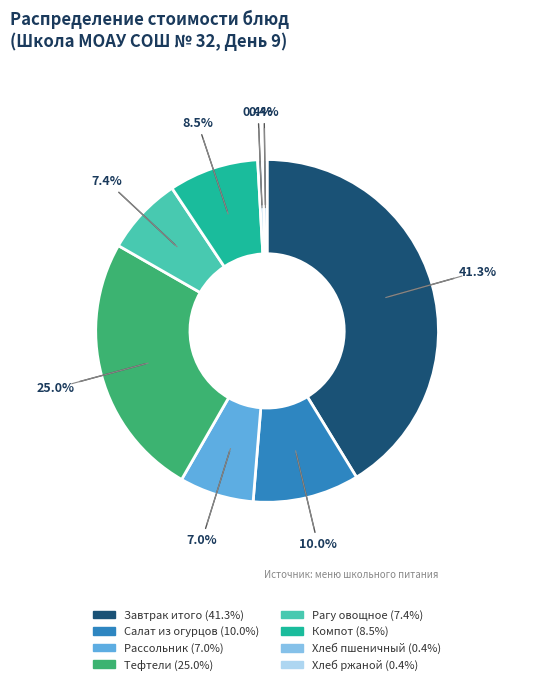

Is it true that Завтрак итого is 41% of the pie?

True